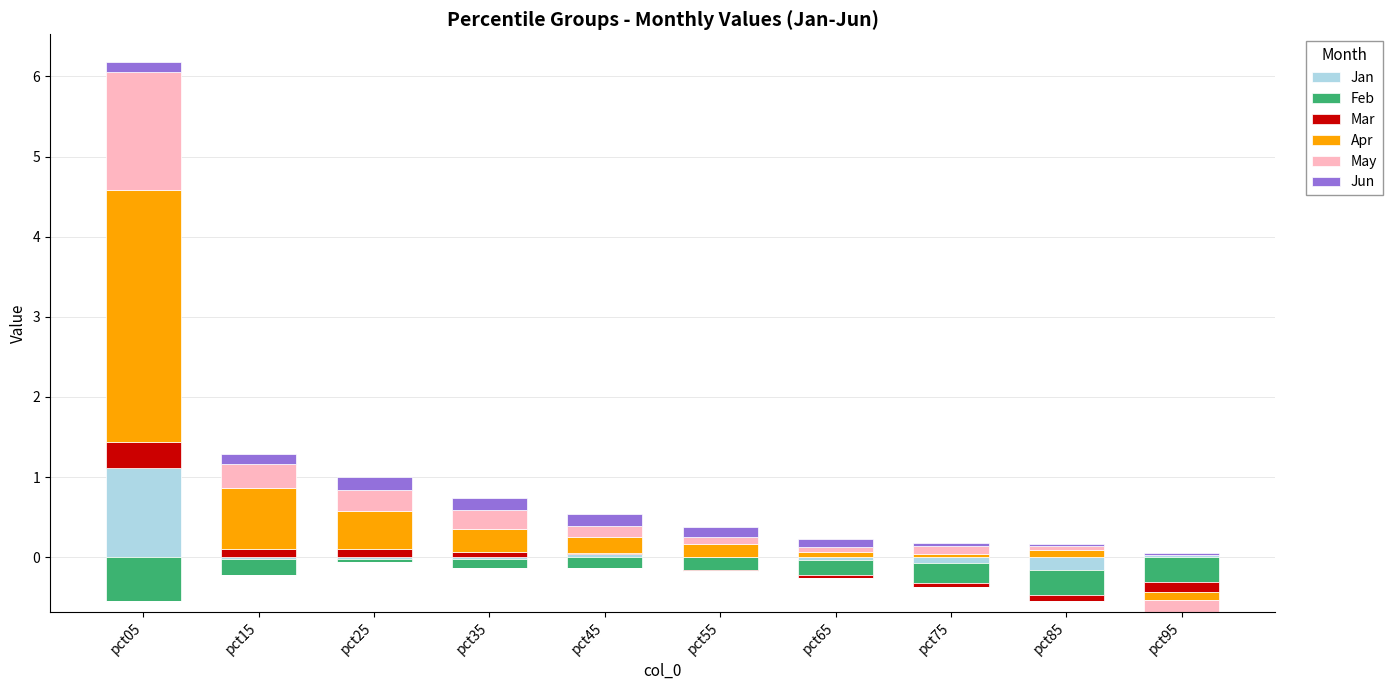

At which label is Apr closest to 1?

pct15